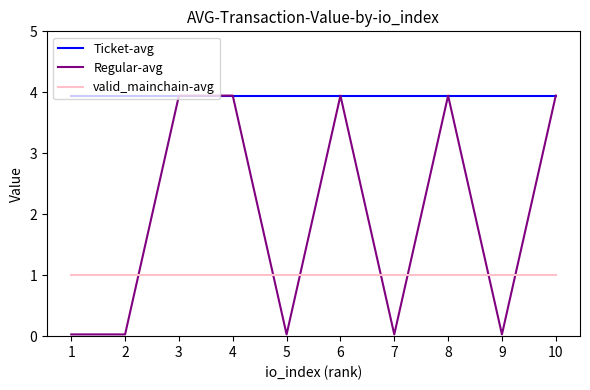

What is the sum of all Regular-avg values?

19.9